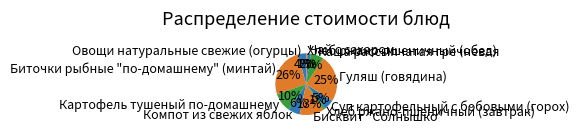

How many segments does this pie chart have?

11